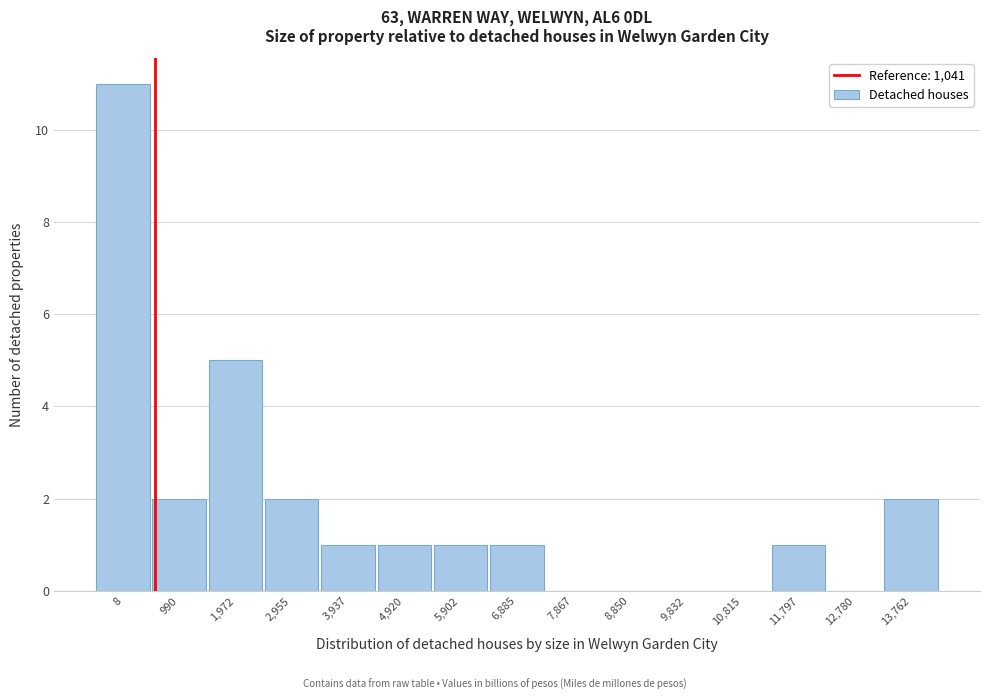

Reading left to right, list all the values displayed in this chart.

8=11	990=2	1,972=5	2,955=2	3,937=1	4,920=1	5,902=1	6,885=1	7,867=0	8,850=0	9,832=0	10,815=0	11,797=1	12,780=0	13,762=2